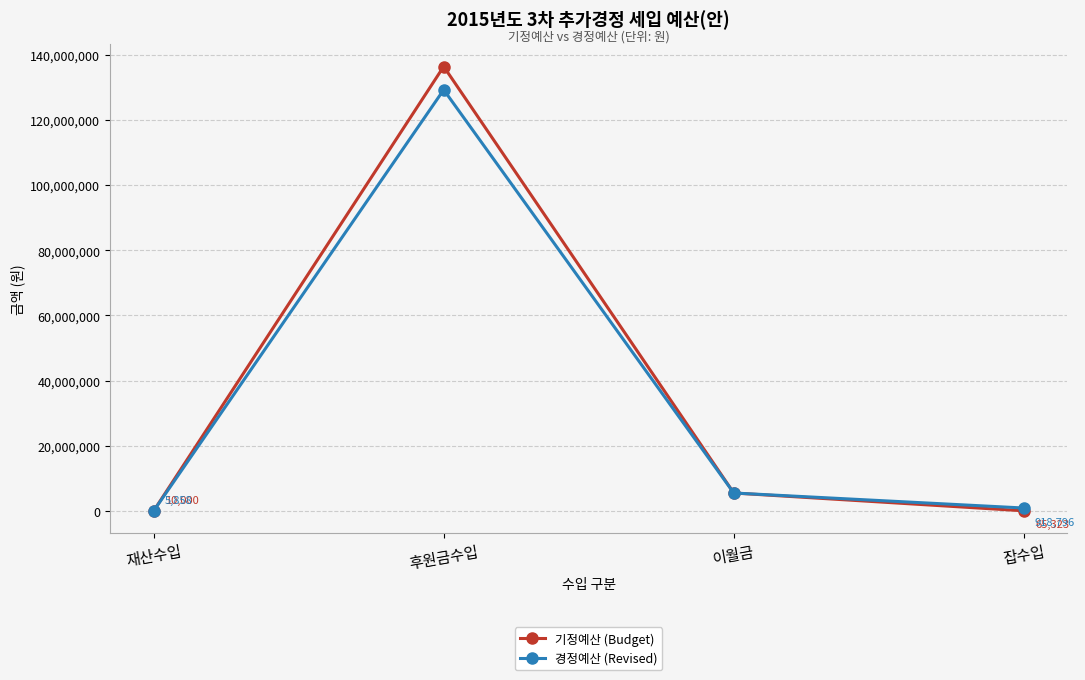

The 경정예산 (Revised) series shows 129254000 at 후원금수입. True or false?

True